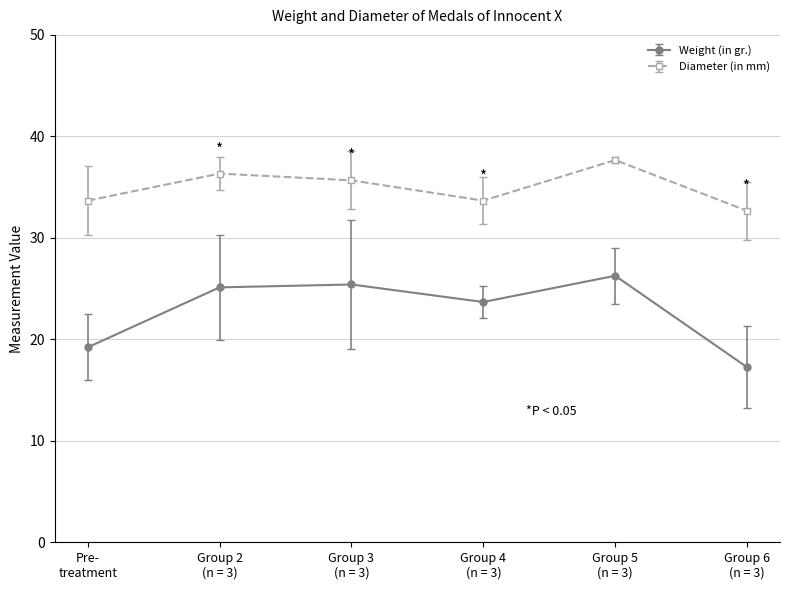

Which series has the largest total across all categories?

Diameter (in mm)